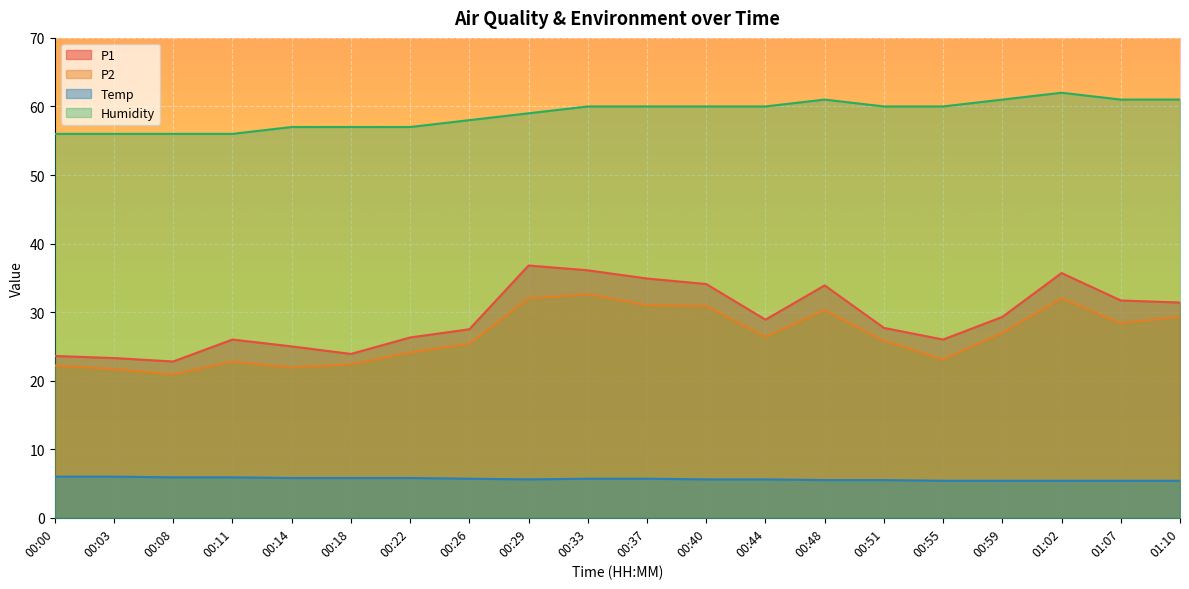

What is the minimum value for Temp?

5.4